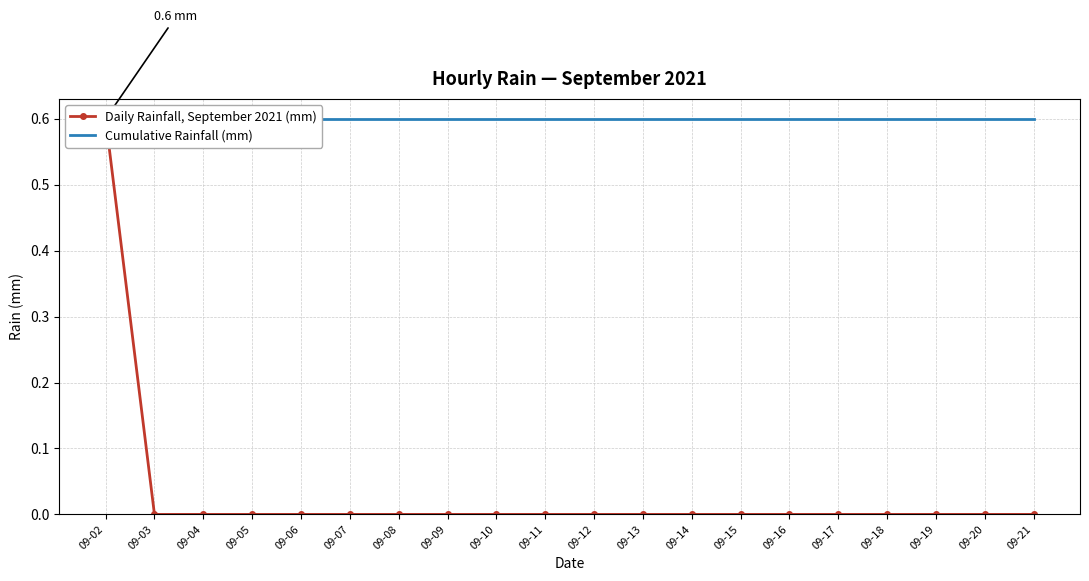

Reading left to right, extract all data points from this chart.

Daily Rainfall, September 2021 (mm): 09-02=0.6	09-03=0.0	09-04=0.0	09-05=0.0	09-06=0.0	09-07=0.0	09-08=0.0	09-09=0.0	09-10=0.0	09-11=0.0	09-12=0.0	09-13=0.0	09-14=0.0	09-15=0.0	09-16=0.0	09-17=0.0	09-18=0.0	09-19=0.0	09-20=0.0	09-21=0.0
Cumulative Rainfall (mm): 09-02=0.6	09-03=0.6	09-04=0.6	09-05=0.6	09-06=0.6	09-07=0.6	09-08=0.6	09-09=0.6	09-10=0.6	09-11=0.6	09-12=0.6	09-13=0.6	09-14=0.6	09-15=0.6	09-16=0.6	09-17=0.6	09-18=0.6	09-19=0.6	09-20=0.6	09-21=0.6